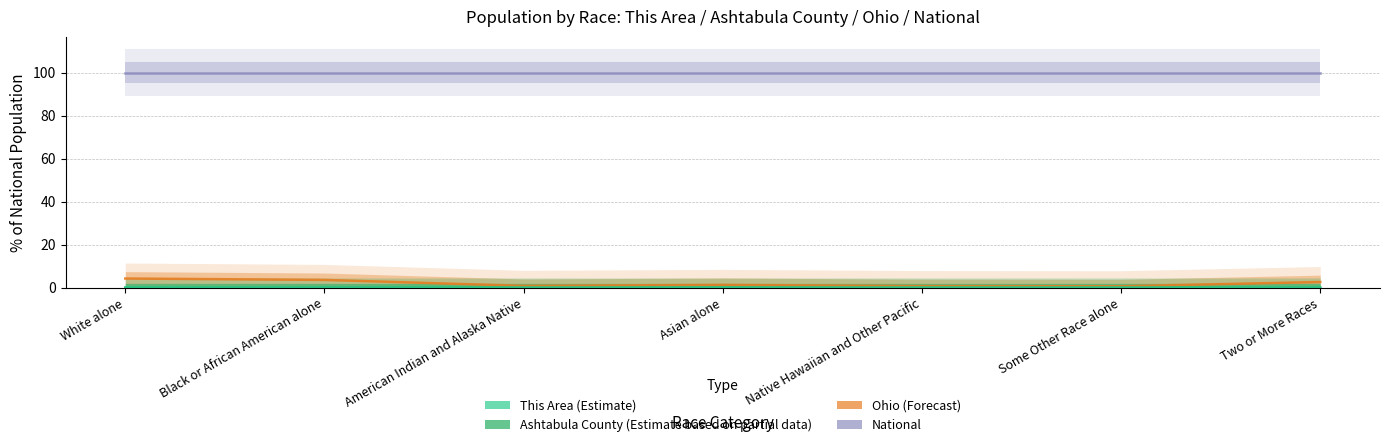

True or false: This Area and Ashtabula County cross at least once.

False